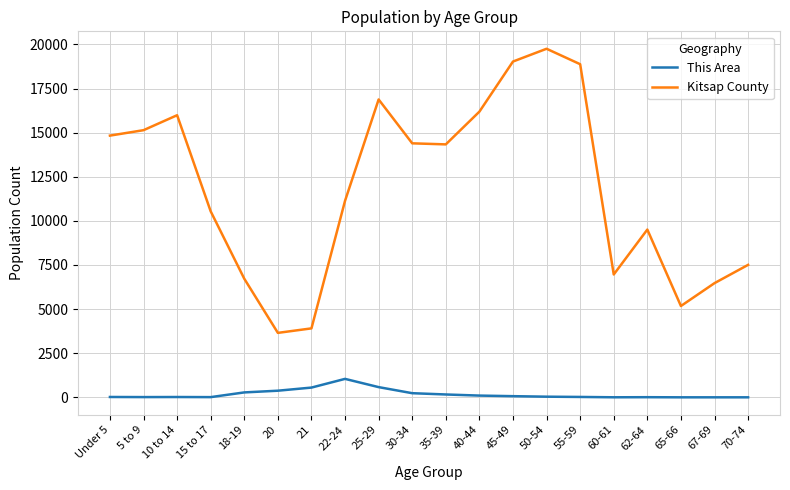

At 25-29, list the series in order from smallest to largest.

This Area, Kitsap County